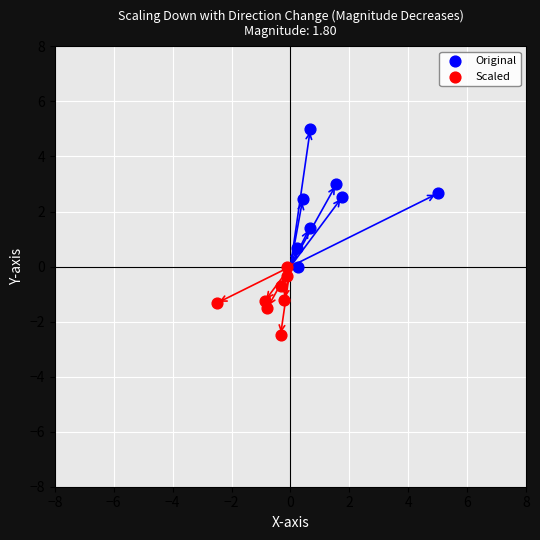

What are all the series names shown in the legend?

Original, Scaled